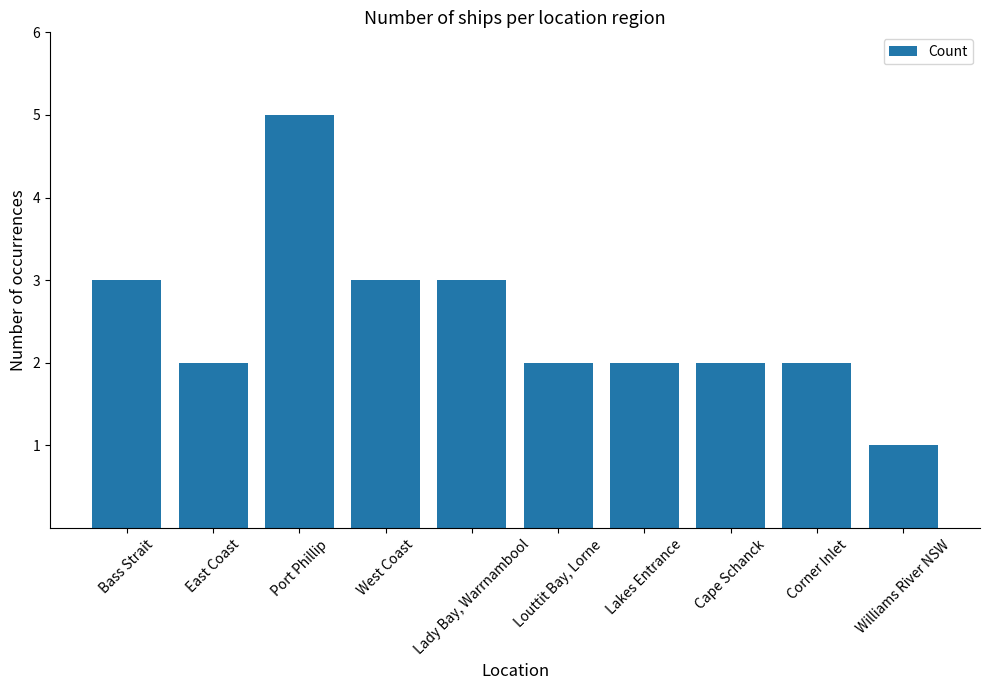

What is the value of the 8th bar from the left?

2